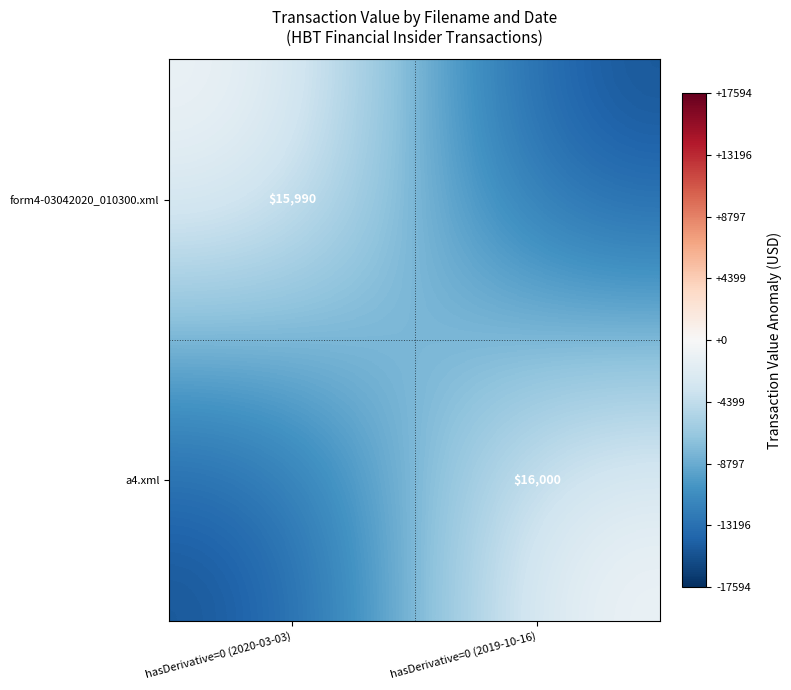

Is it true that form4-03042020_010300.xml equals 24422 at hasDerivative=0 (2020-03-03)?

False